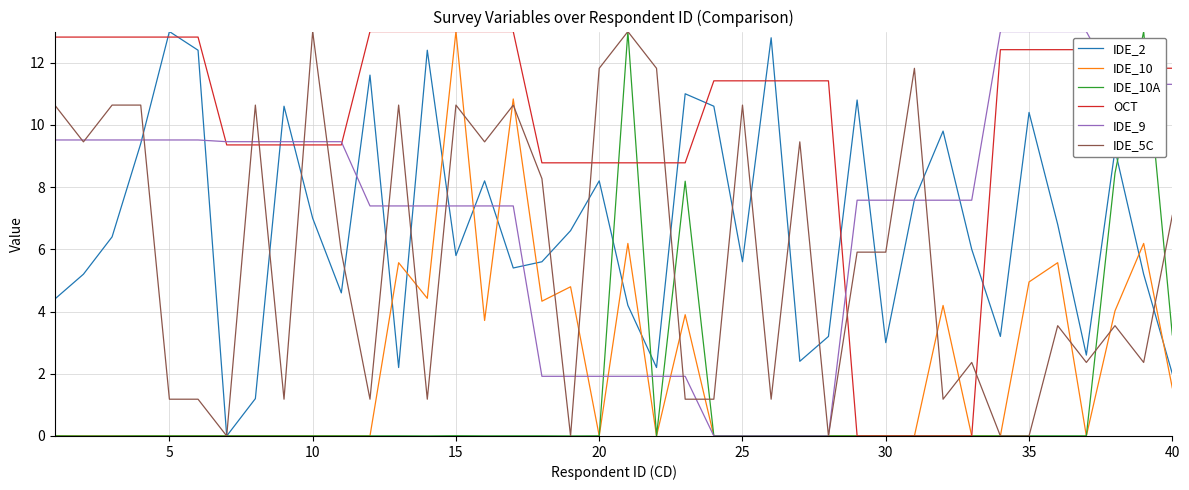

What is the maximum value for IDE_5C?

13.0